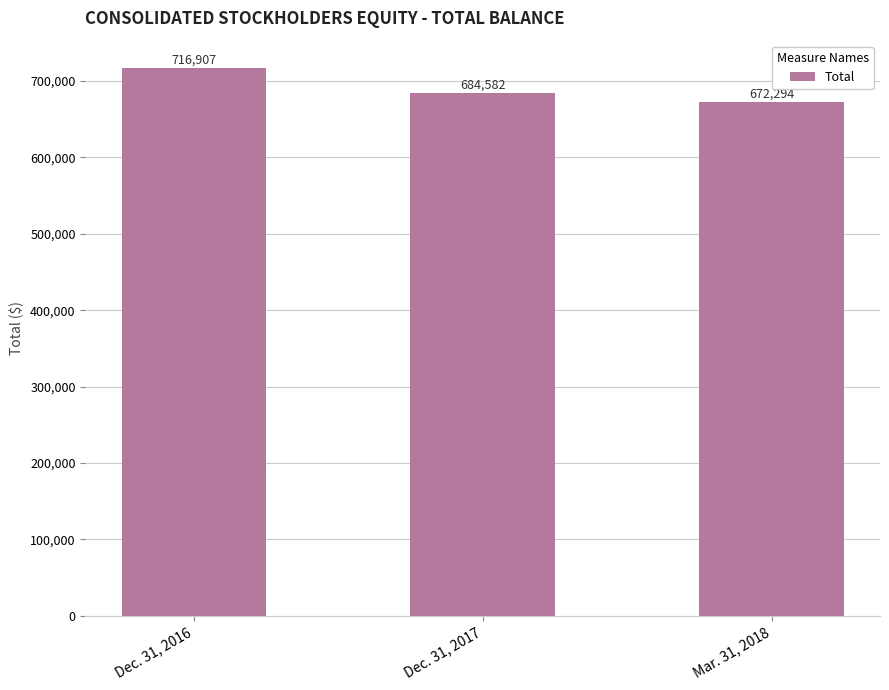

Reading left to right, list all the values displayed in this chart.

716907	684582	672294